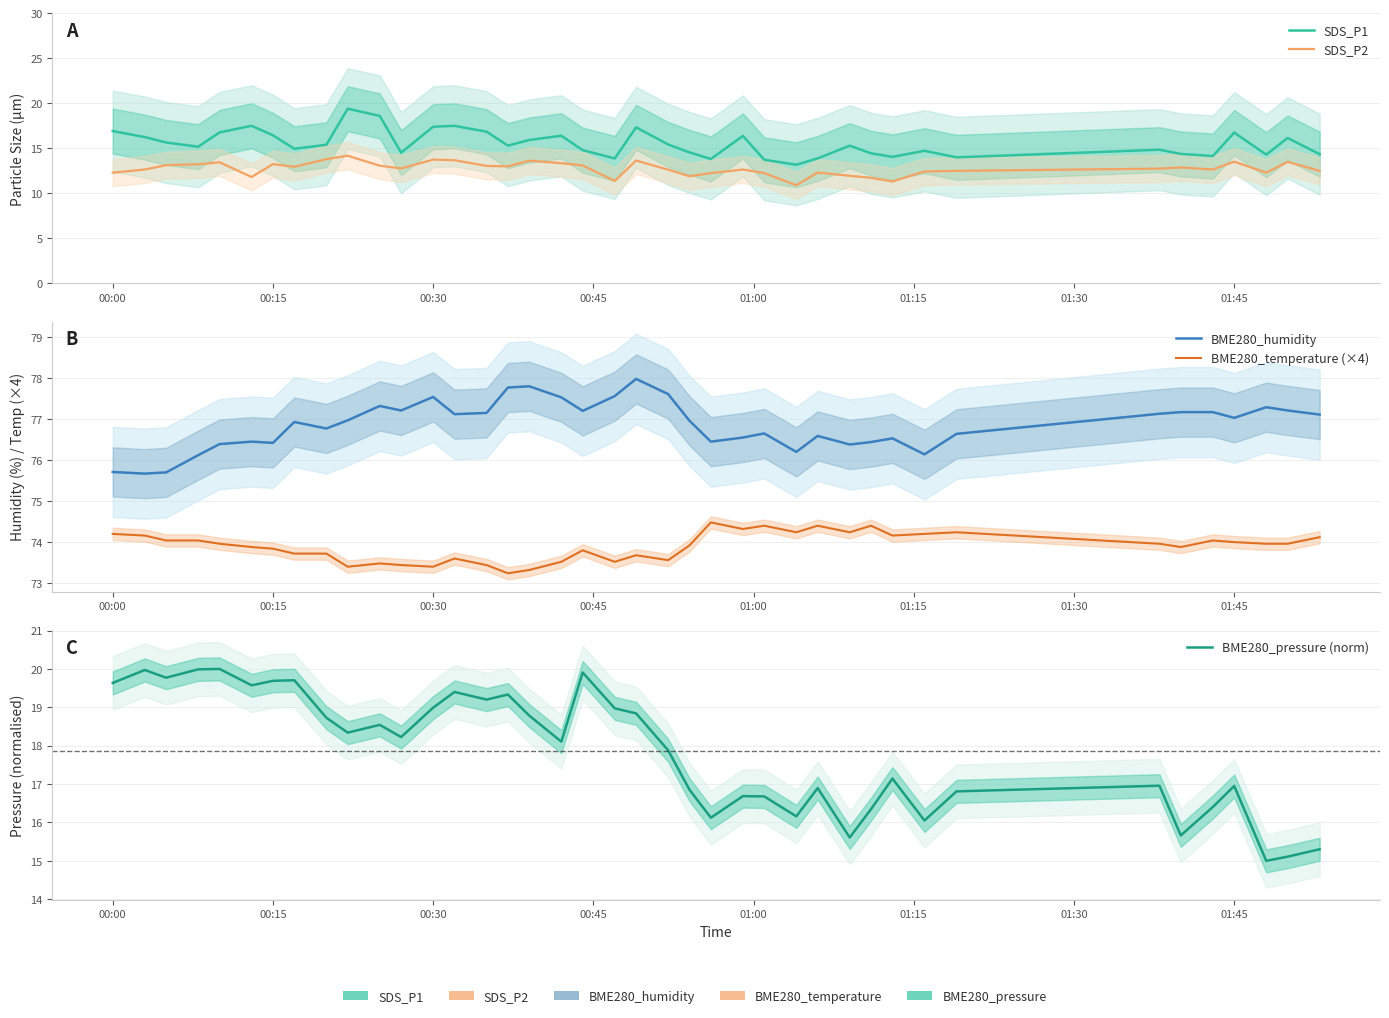

Does the chart display data point markers on the line(s)?

No